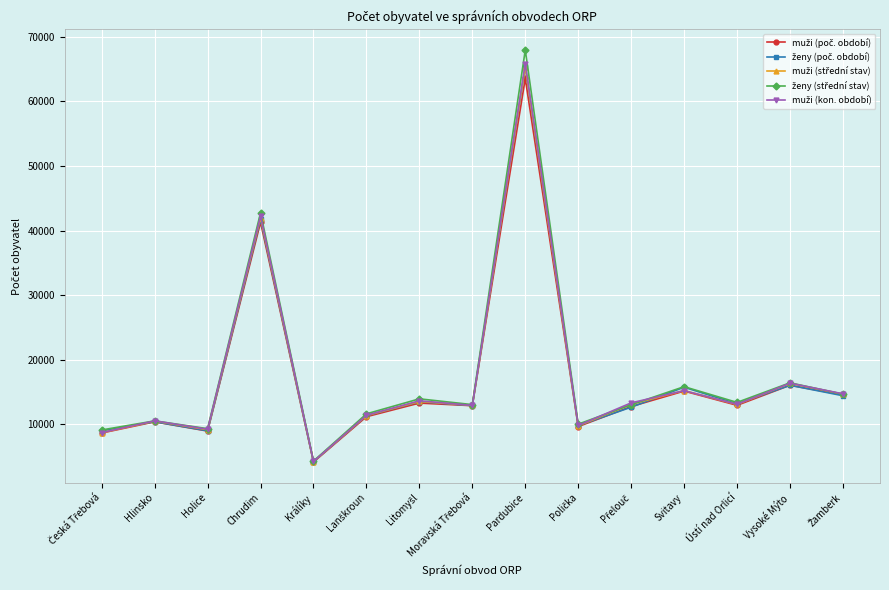

At which category is the sum across all series the highest?

Pardubice